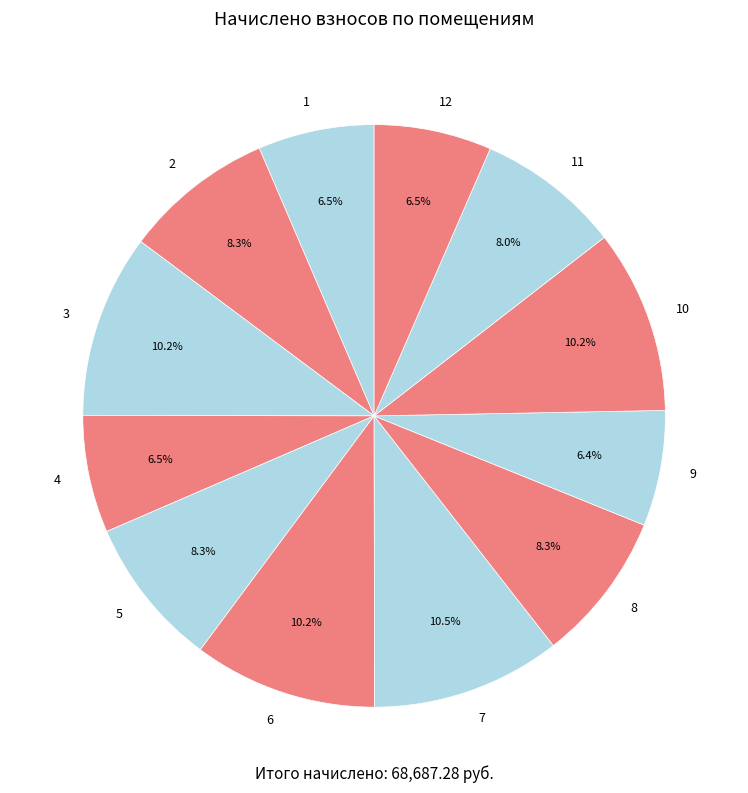

To the nearest percent, what portion does 3 represent?

10%